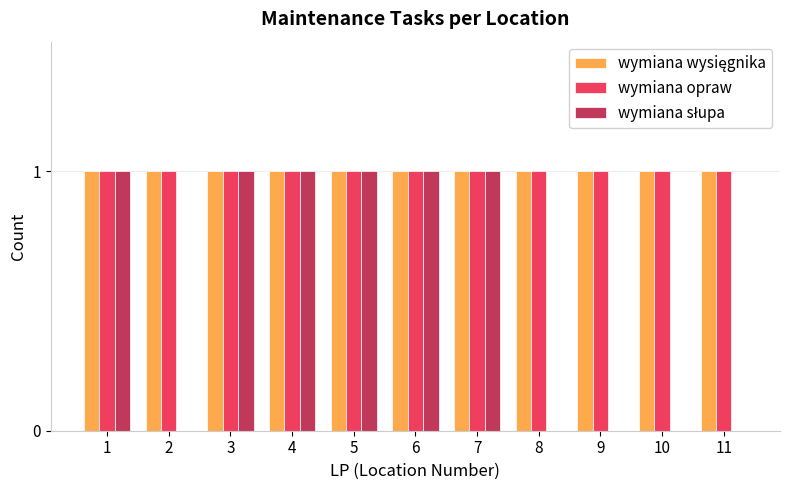

How many groups of bars are there?

11